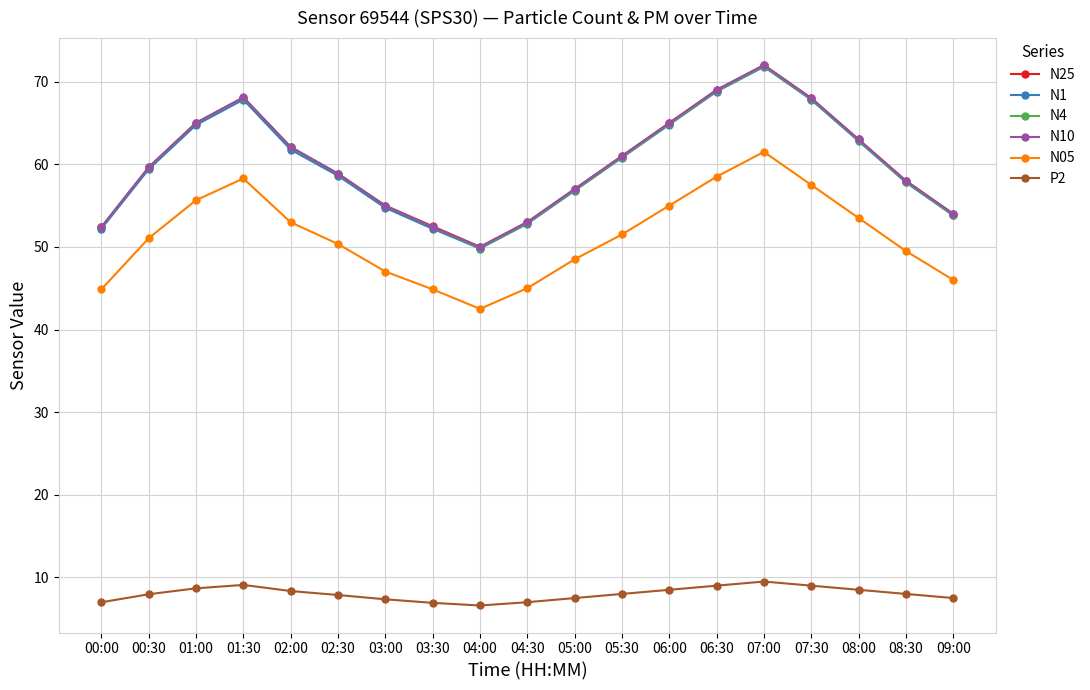

What is the smallest value displayed?

6.6